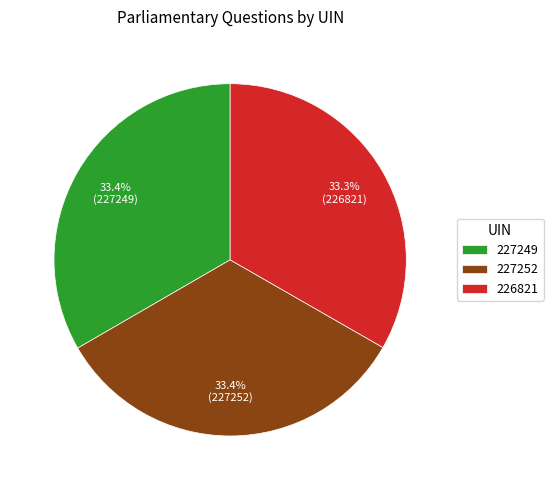

What is the ratio of the value at 227249 to the value at 227252?

1.0